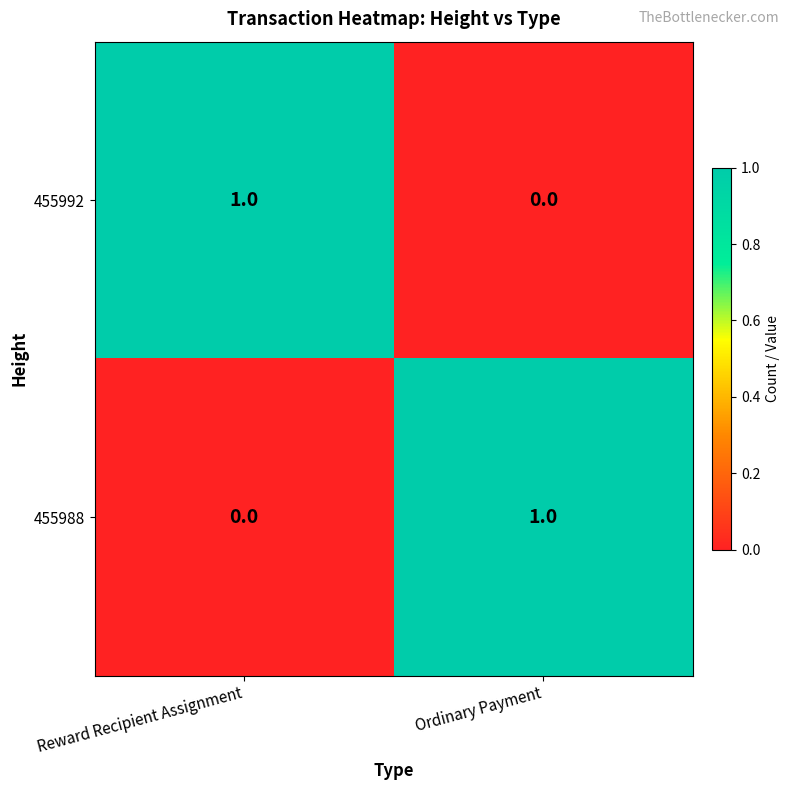

True or false: 455988 has a value of 1 at Reward Recipient Assignment.

False